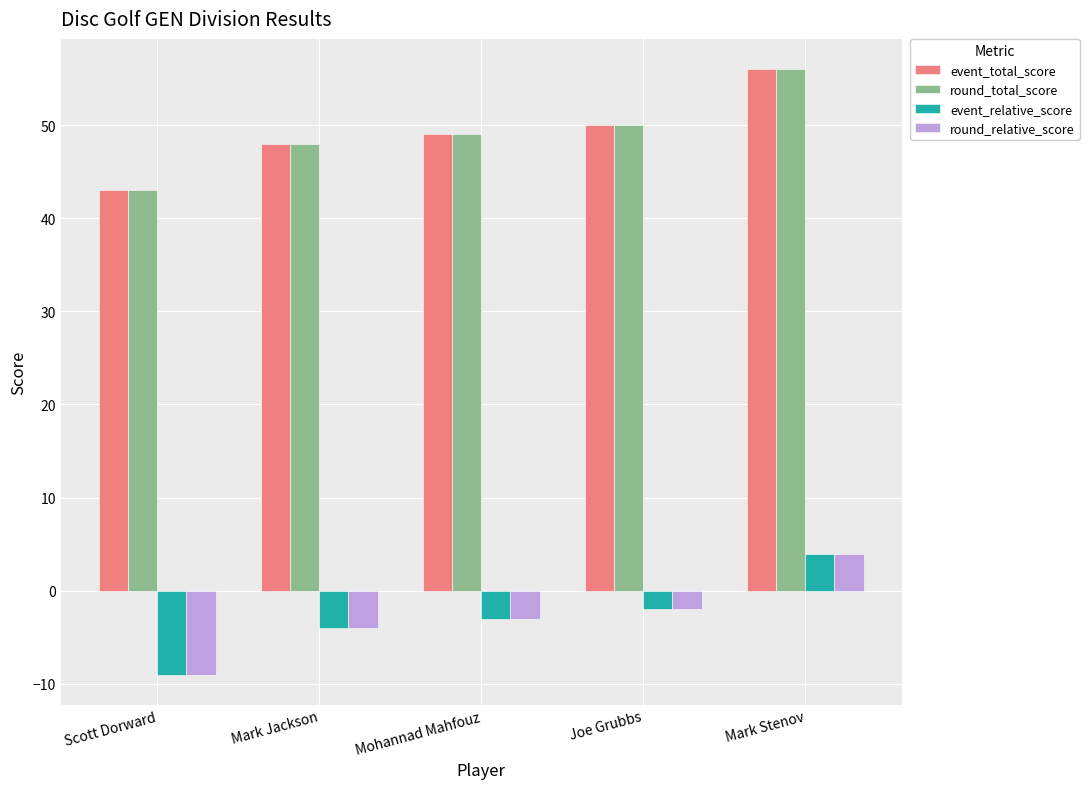

Is the value of round_relative_score at Mohannad Mahfouz greater than the value of event_relative_score at Joe Grubbs?

No